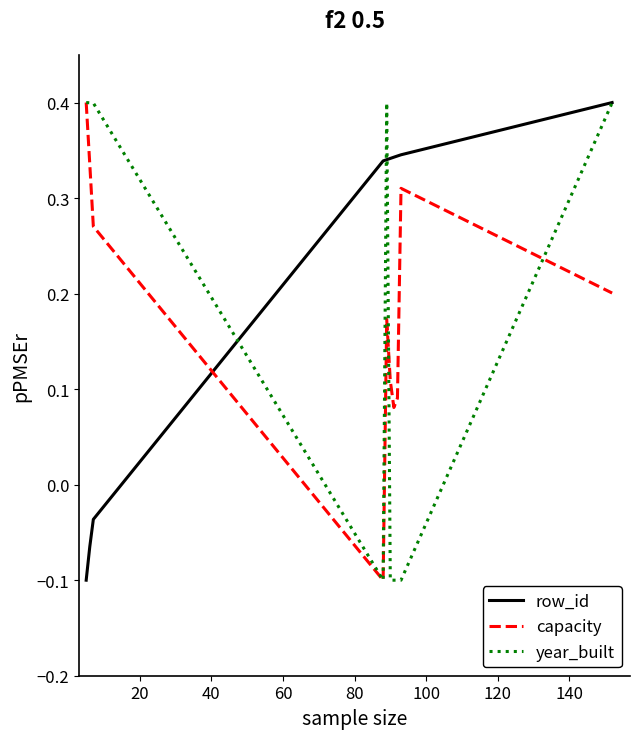

Which series has the largest total across all categories?

row_id